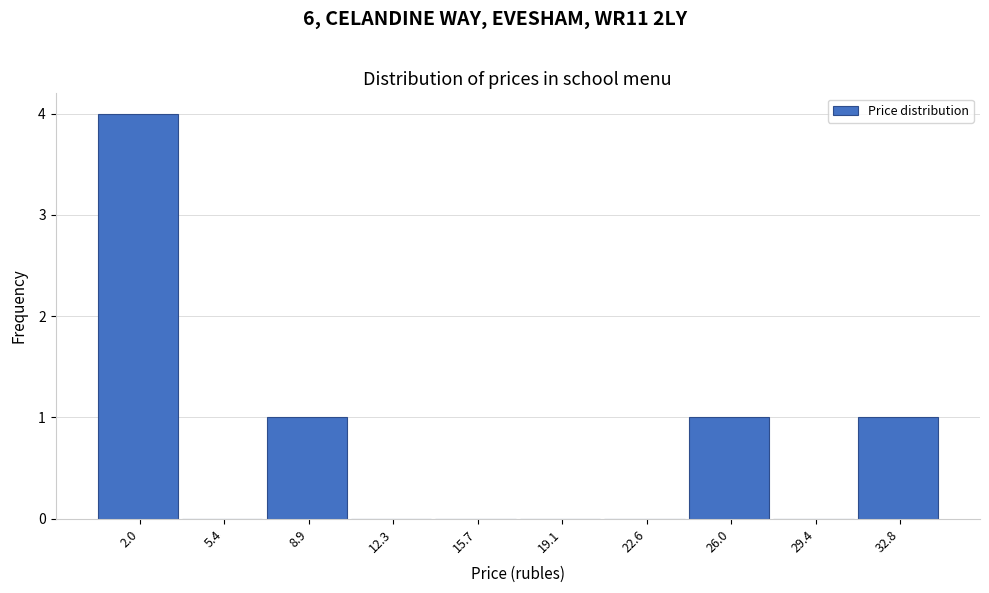

Reading left to right, transcribe all the data shown in this chart.

2.0=4	5.4=0	8.9=1	12.3=0	15.7=0	19.1=0	22.6=0	26.0=1	29.4=0	32.8=1